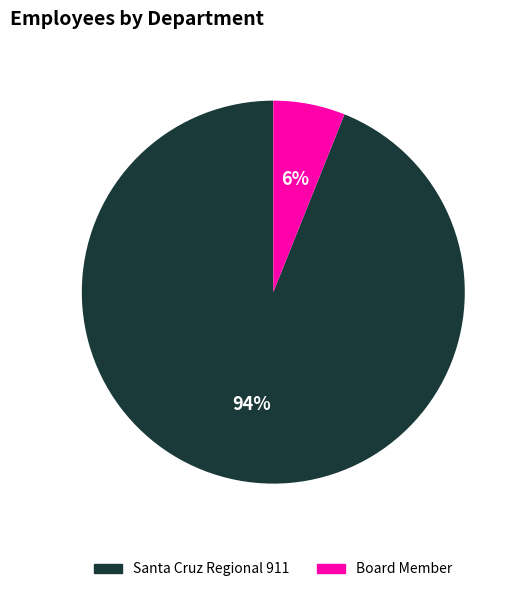

What percentage is the Board Member slice, to the nearest percent?

6%